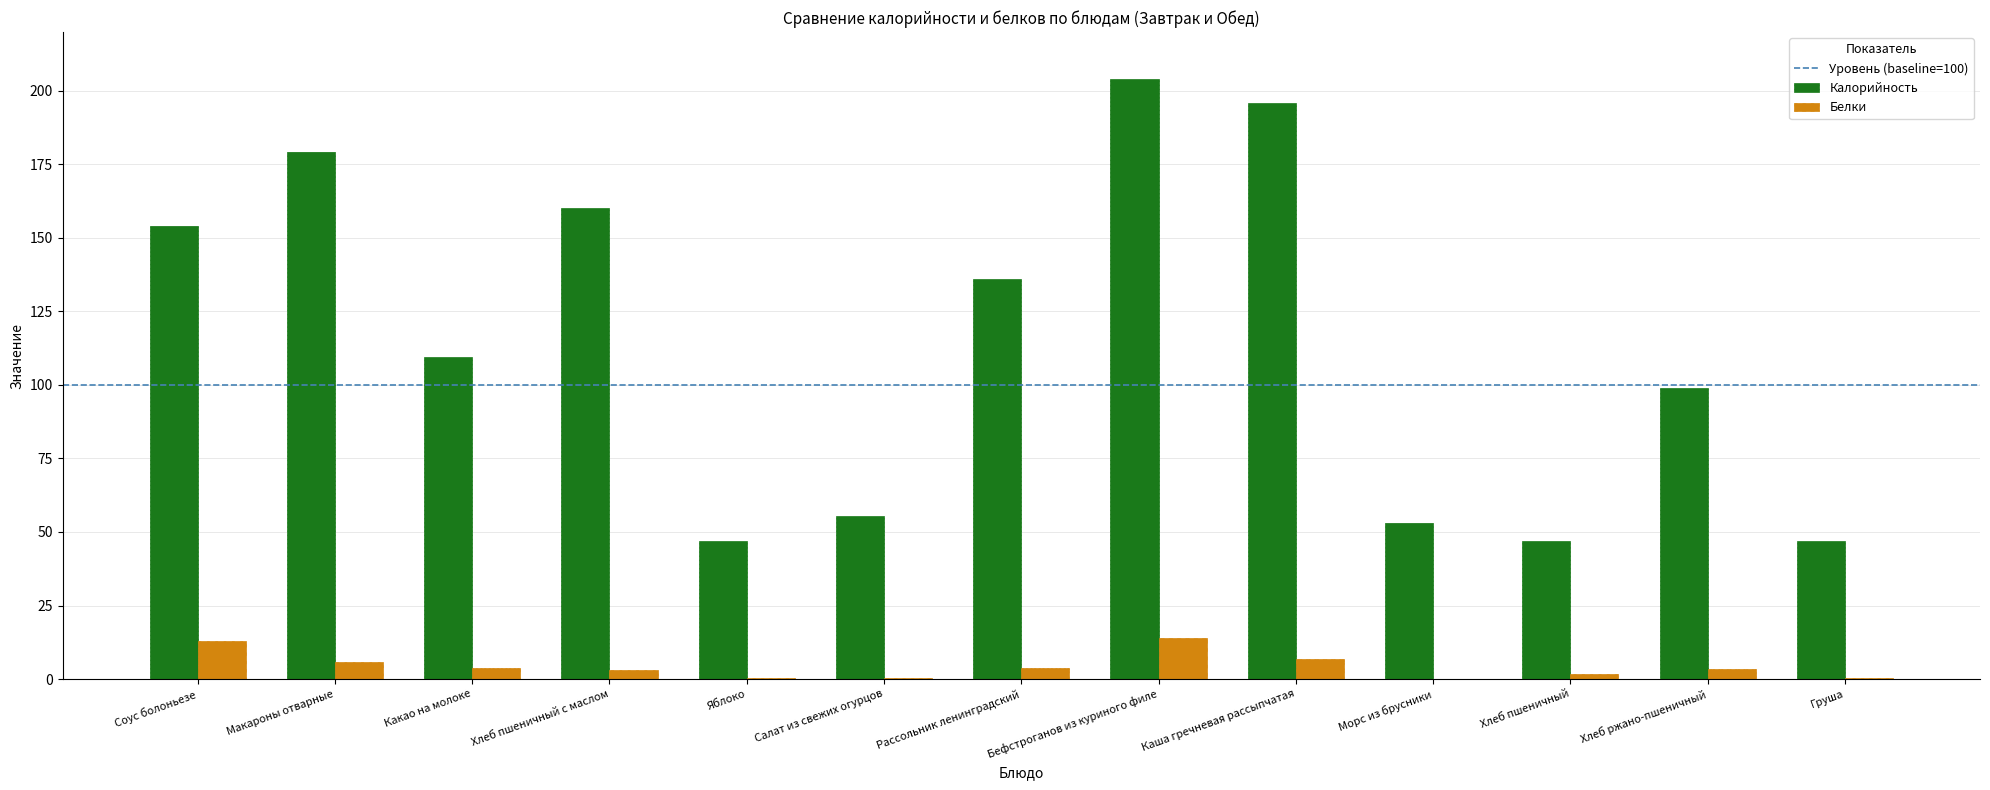

What is the maximum value for Белки?

14.1